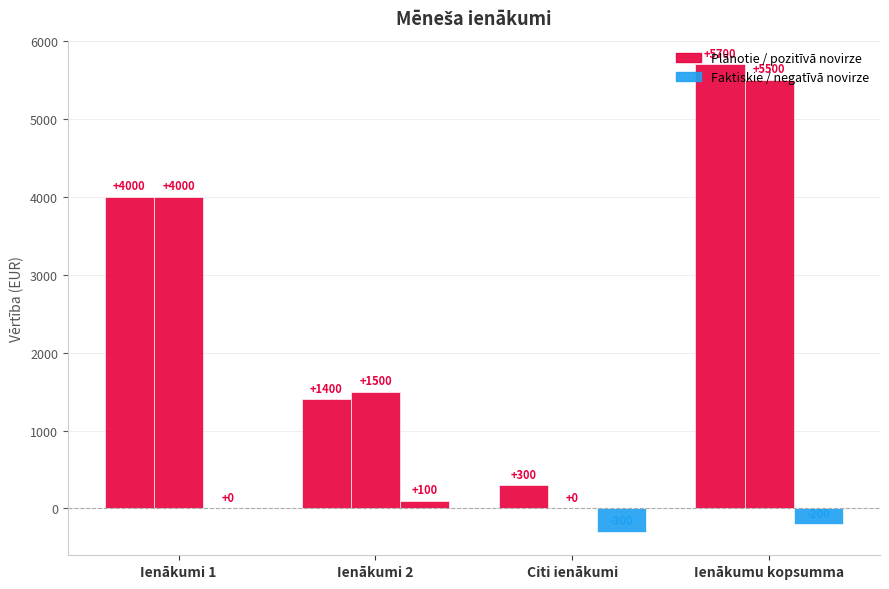

Does the chart contain stacked bars?

No